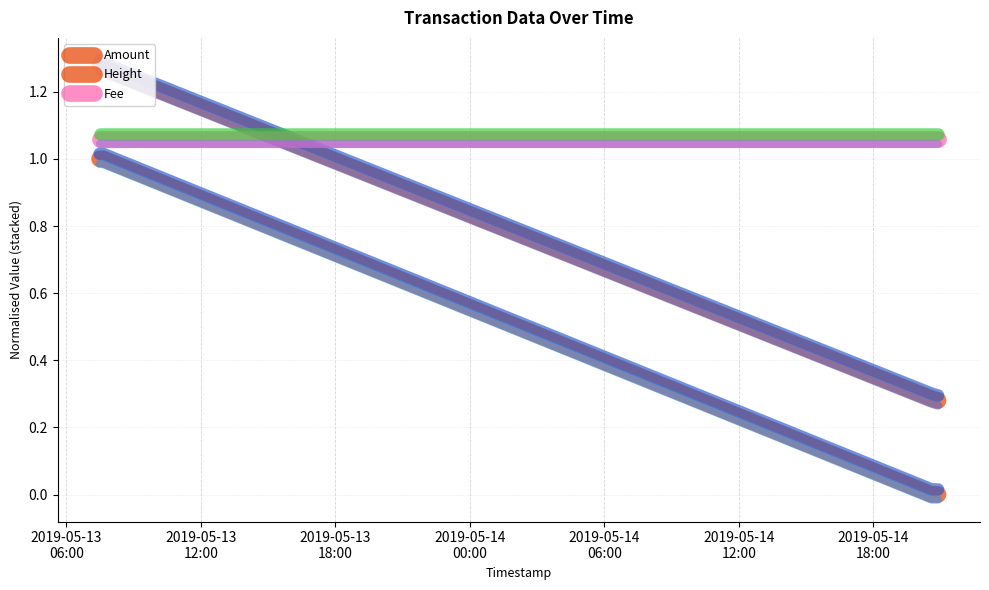

True or false: Amount and Height intersect in this chart.

False